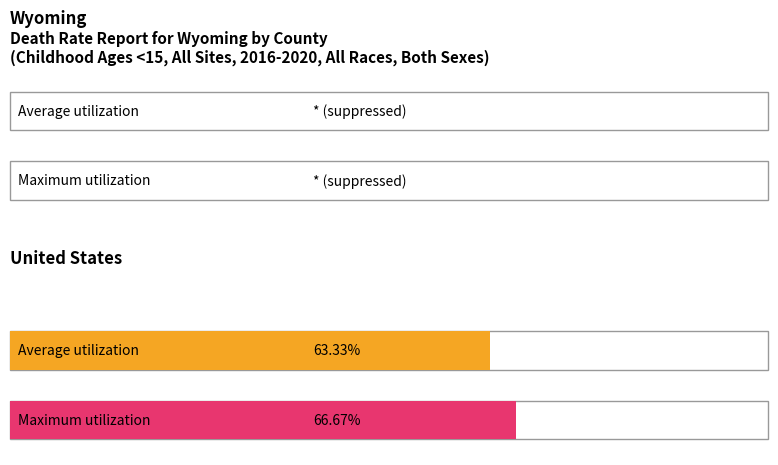

How many distinct data groups are displayed?

2